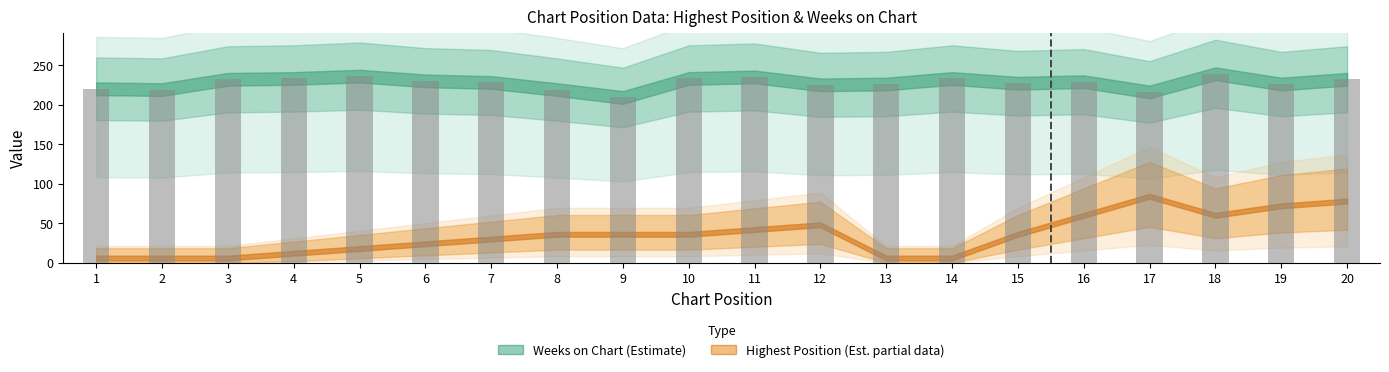

The Weeks on Chart series shows 283 at 17. True or false?

False